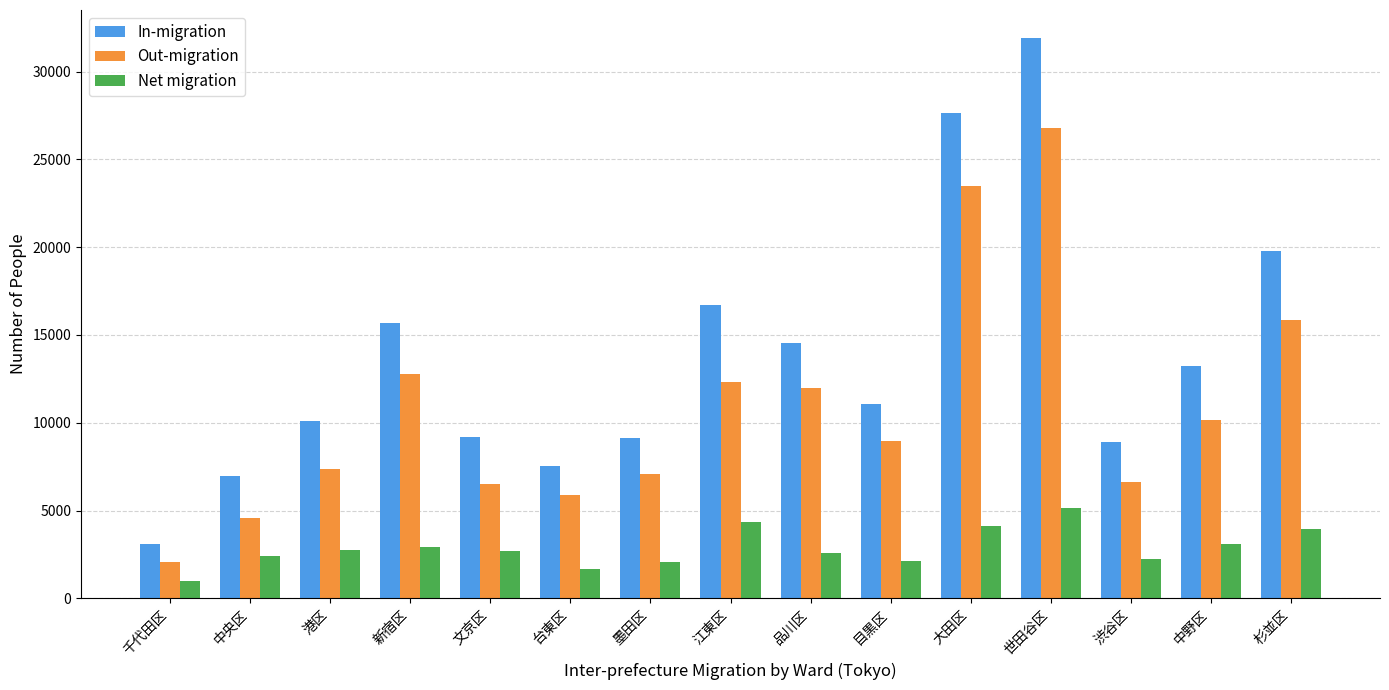

True or false: Net migration has a value of 2317 at 江東区.

False